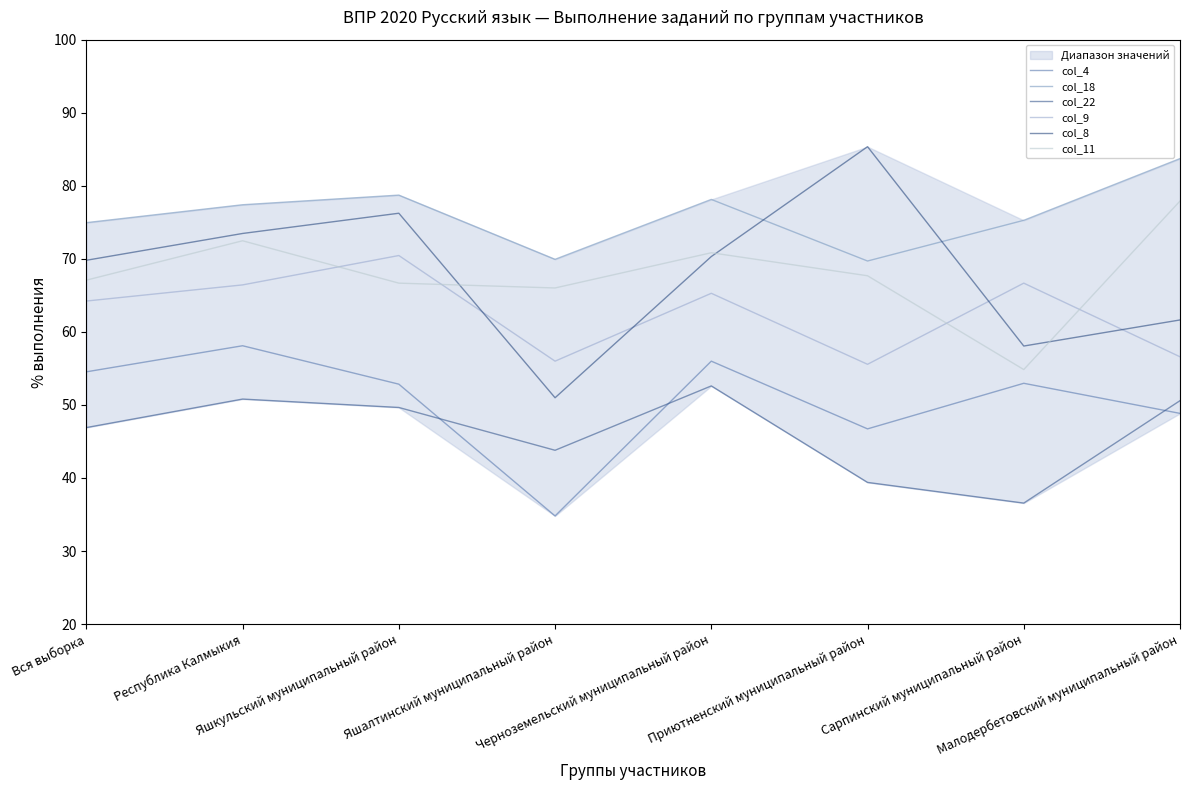

True or false: col_9 and col_18 cross at least once.

False